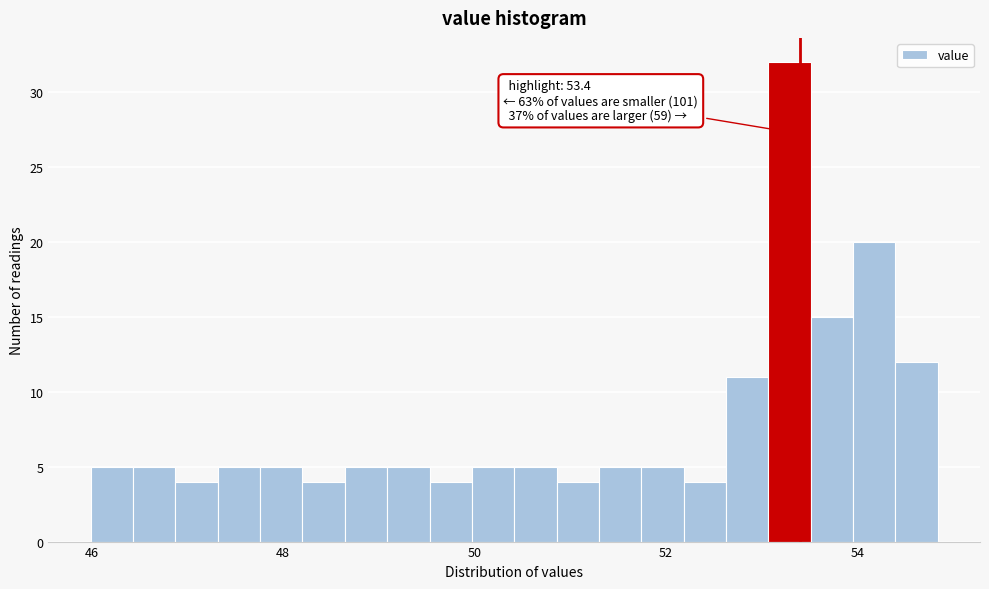

Read against the x-axis, roughly where is the centre of the tallest bar?

53.2